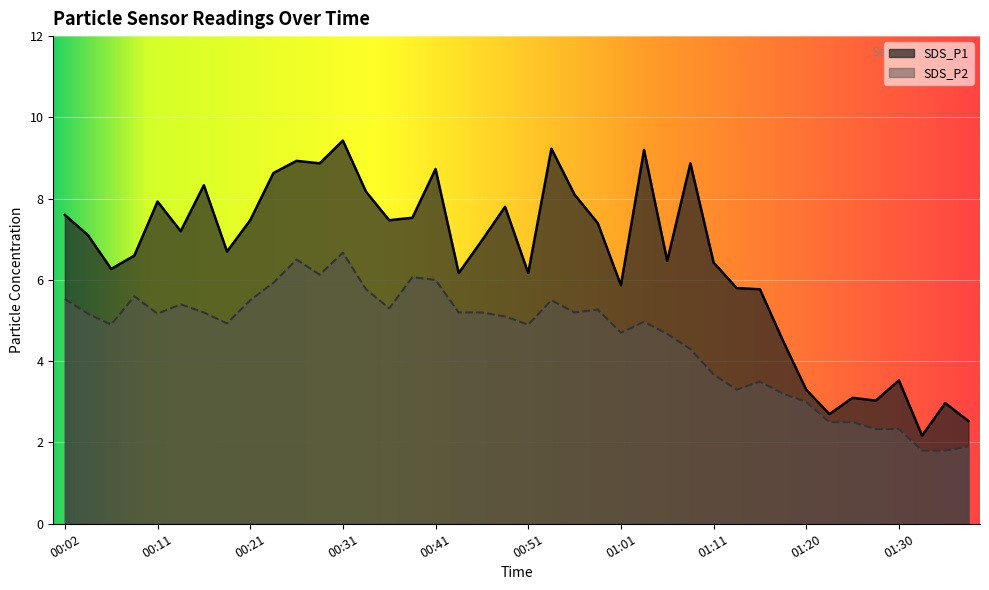

Rank the series by their maximum value, from highest to lowest.

SDS_P1, SDS_P2